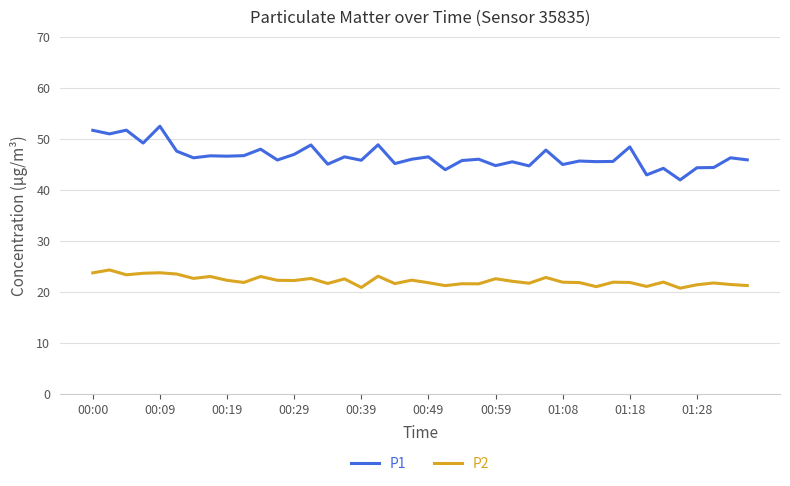

What is the greatest value displayed?

52.5